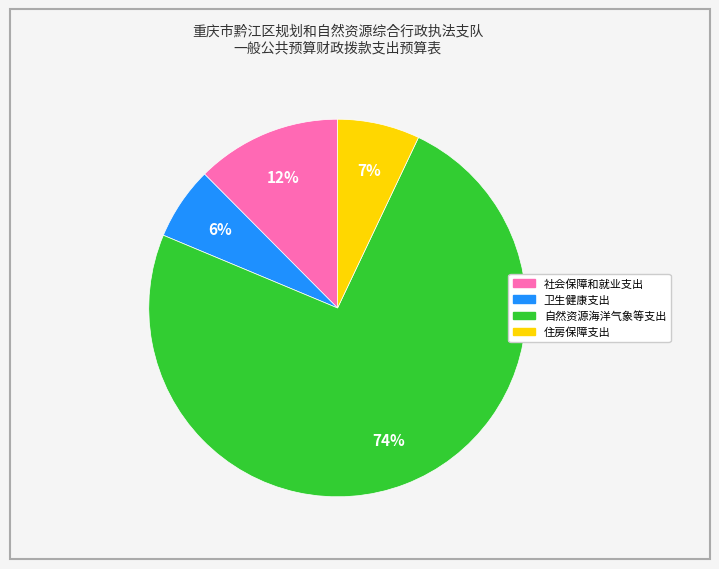

Which category has the biggest portion of the pie?

自然资源海洋气象等支出